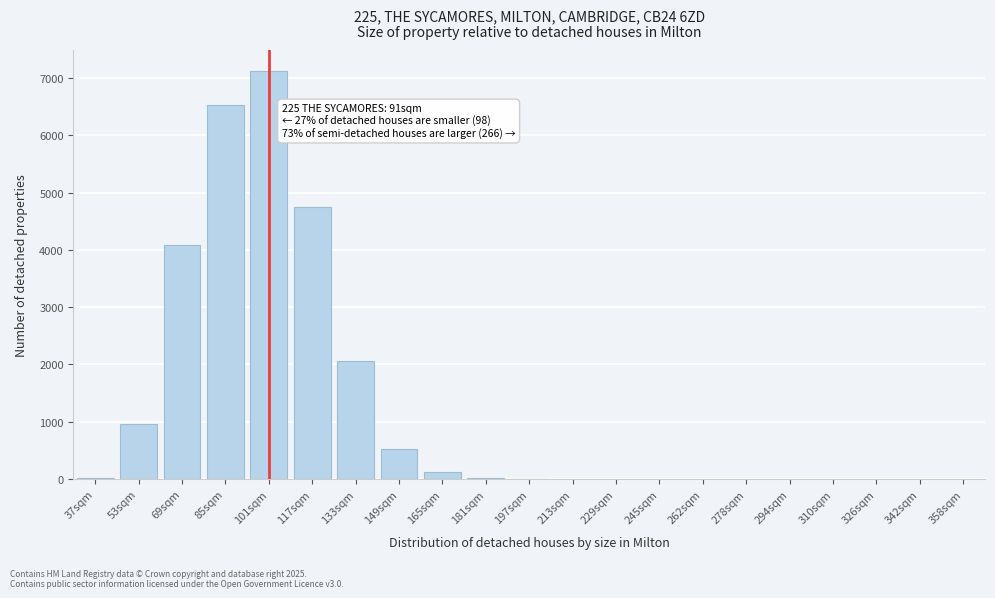

Is it true that the value at 53sqm is 255.5?

False